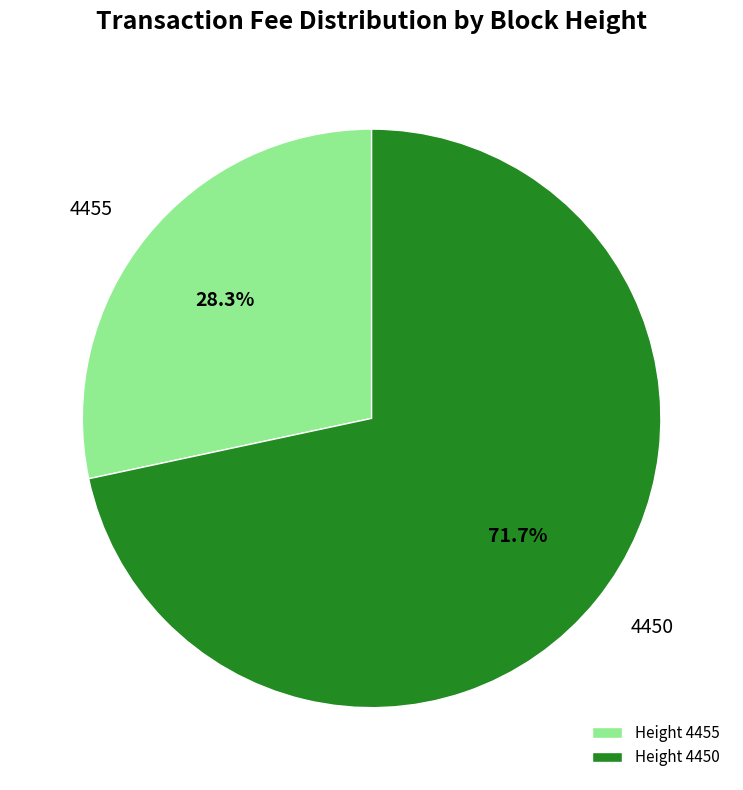

Count the number of slices in the pie.

2